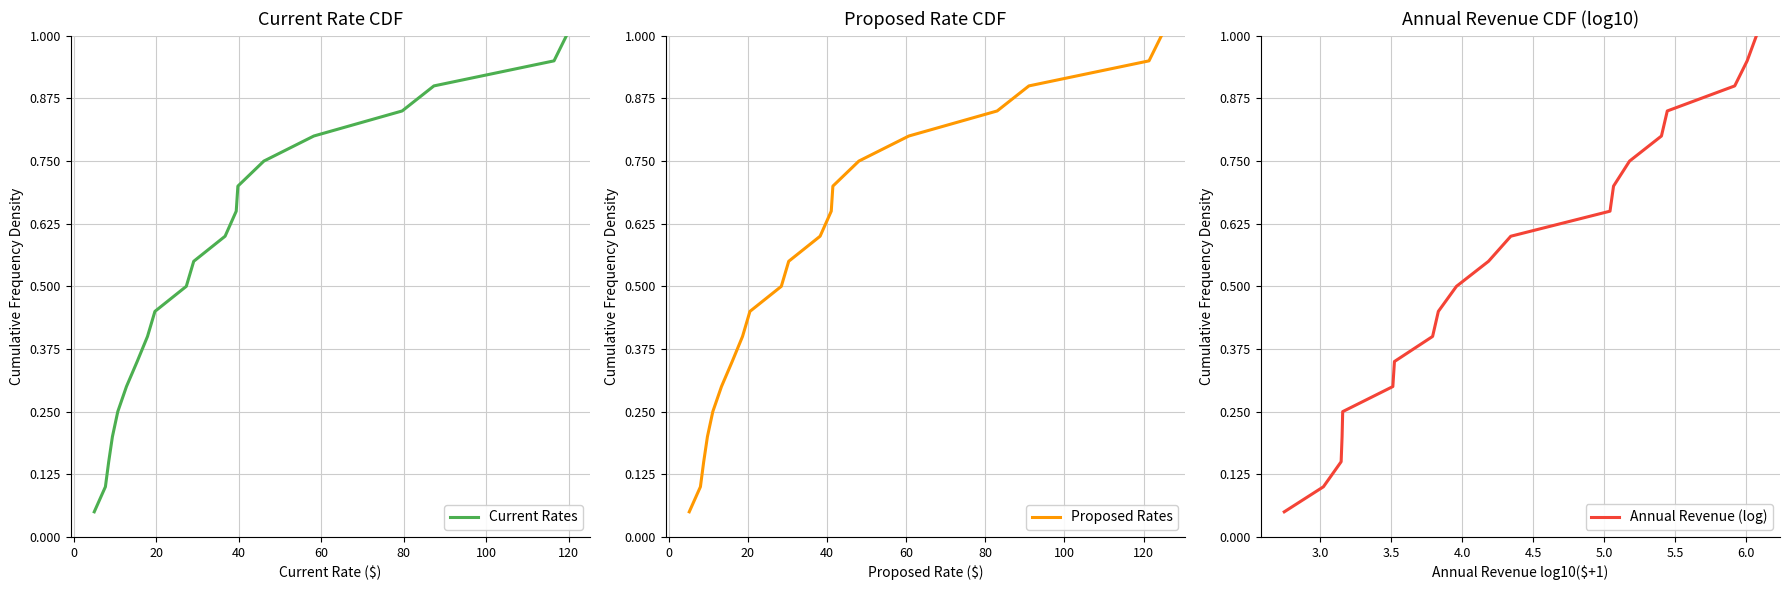

True or false: Current Rates and Proposed Rates intersect in this chart.

False